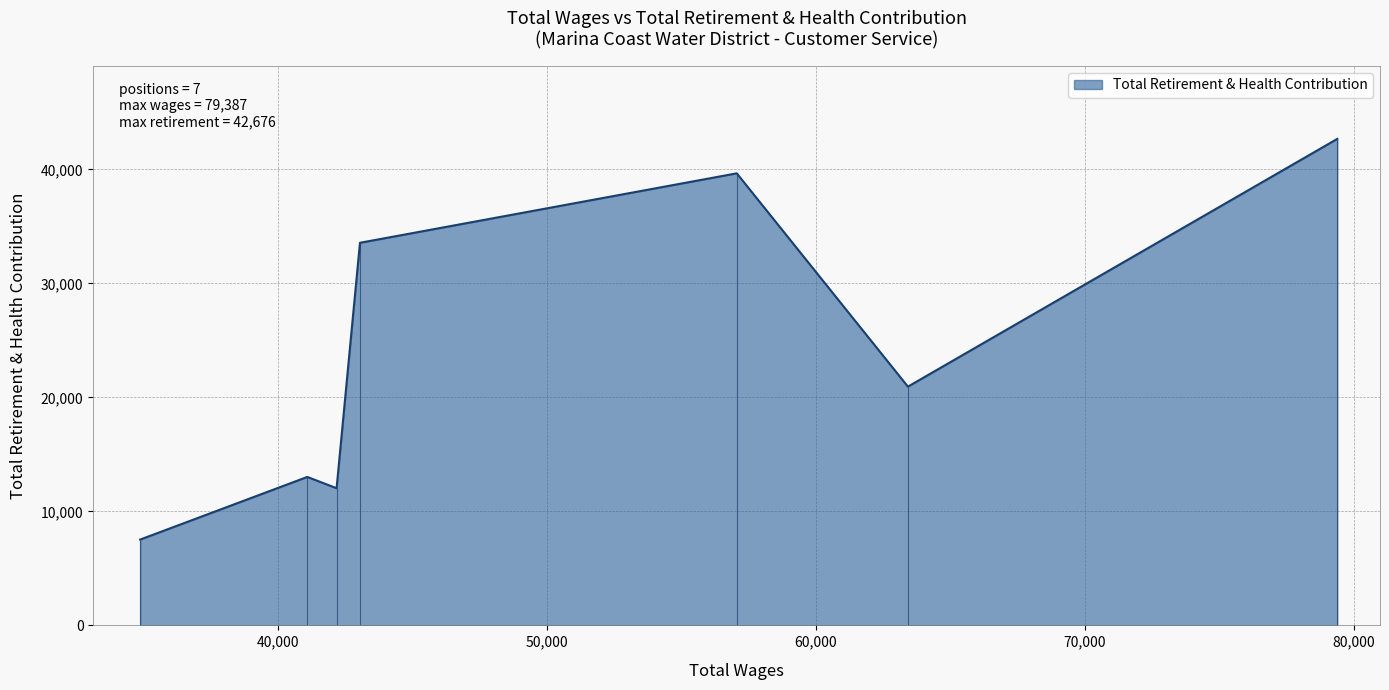

What is the minimum value shown in the chart?

7528